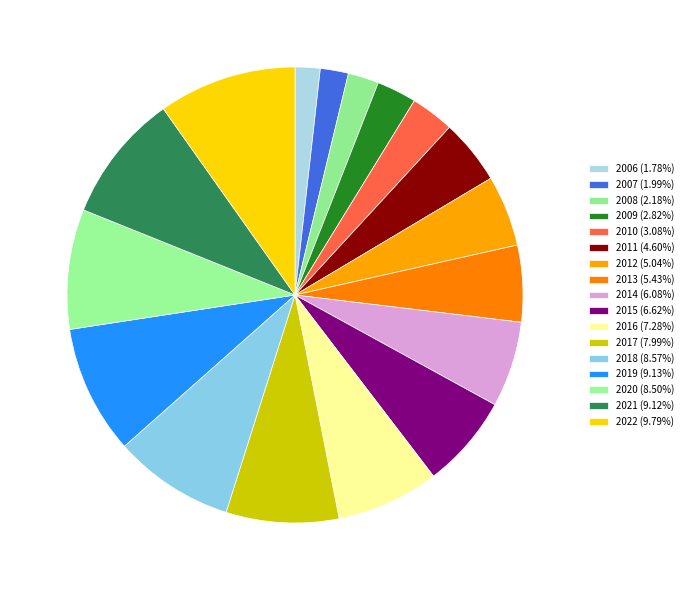

Rank the categories by value from lowest to highest.

2006, 2007, 2008, 2009, 2010, 2011, 2012, 2013, 2014, 2015, 2016, 2017, 2020, 2018, 2021, 2019, 2022